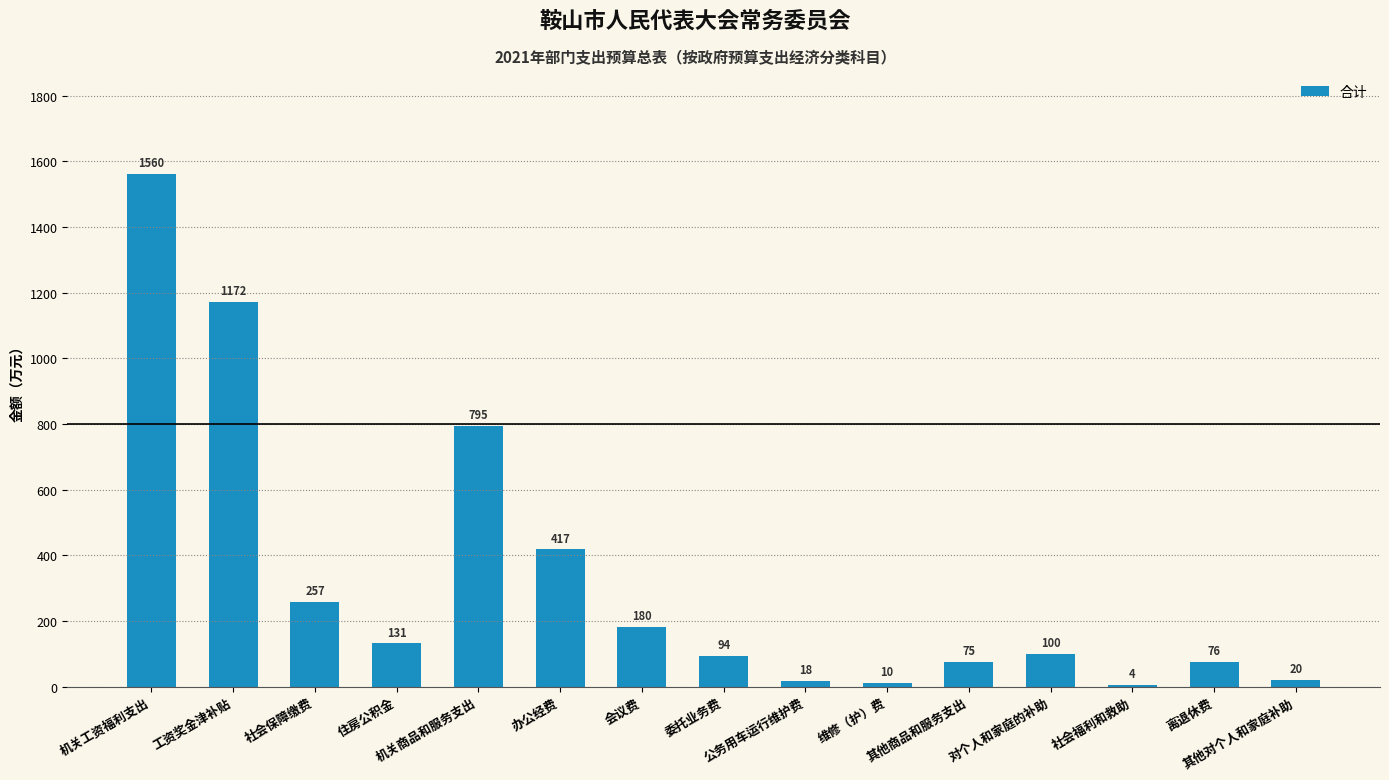

Approximately how many times larger is the value at 机关商品和服务支出 compared to 机关工资福利支出?

0.5